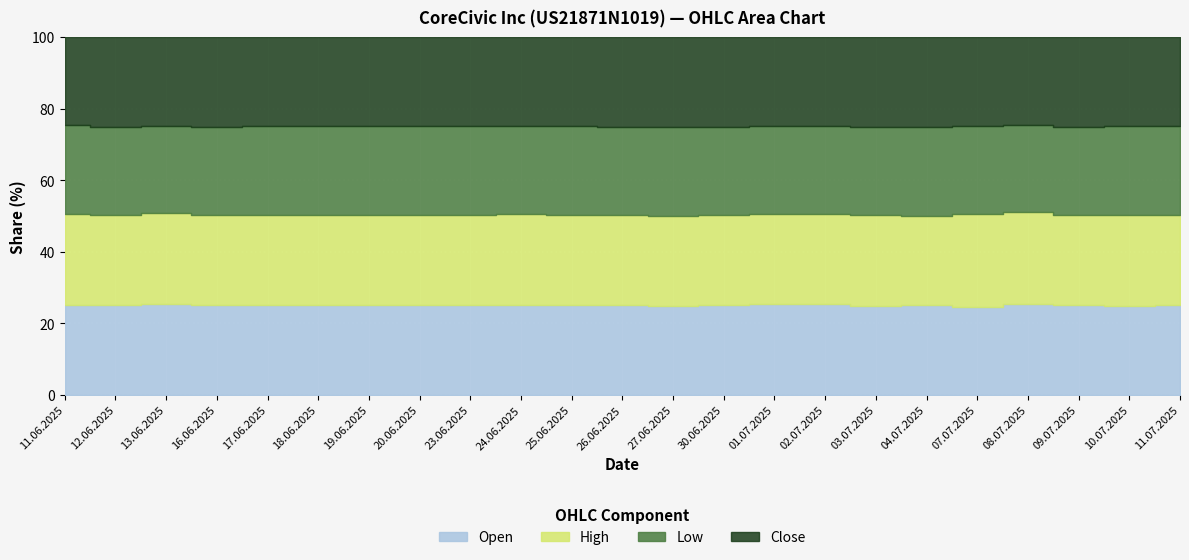

The Low series shows 8398 at 12.06.2025. True or false?

False